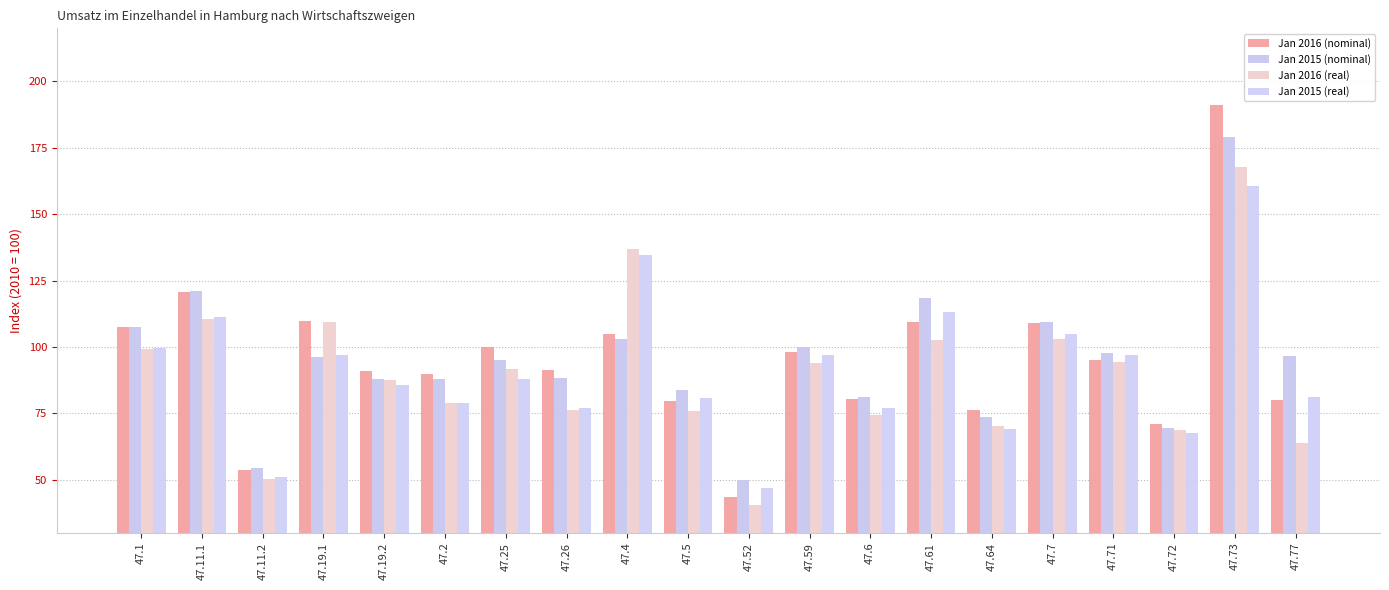

What is the sum of the Jan 2015 (real) values at 47.64 and 47.7?

173.9